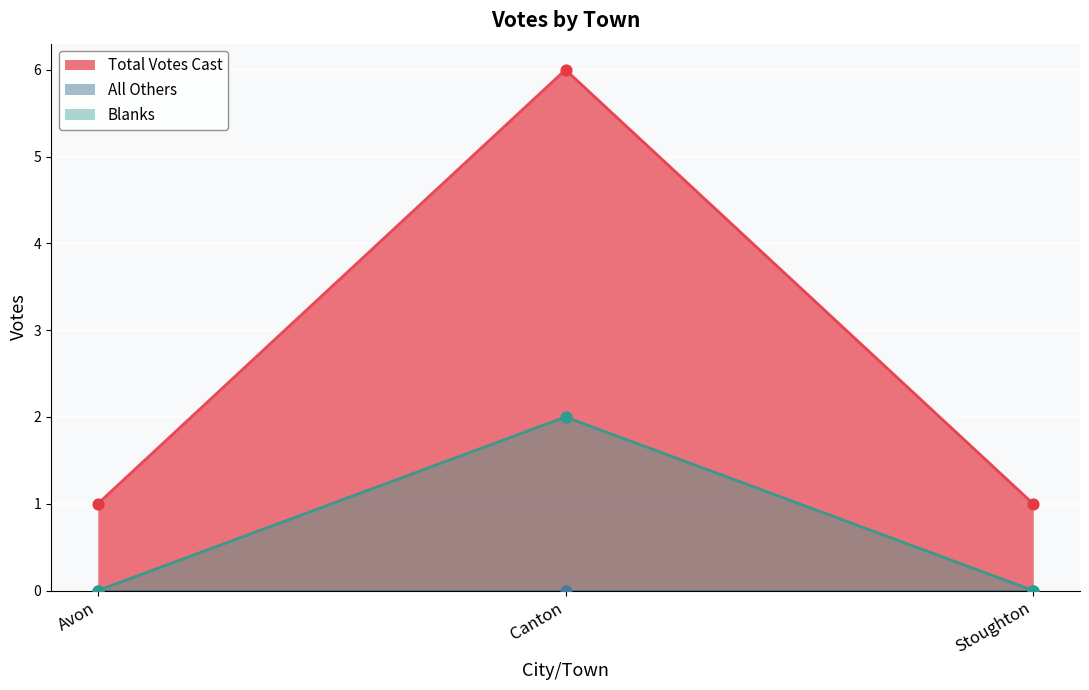

At how many categories does at least one series exceed 4?

1